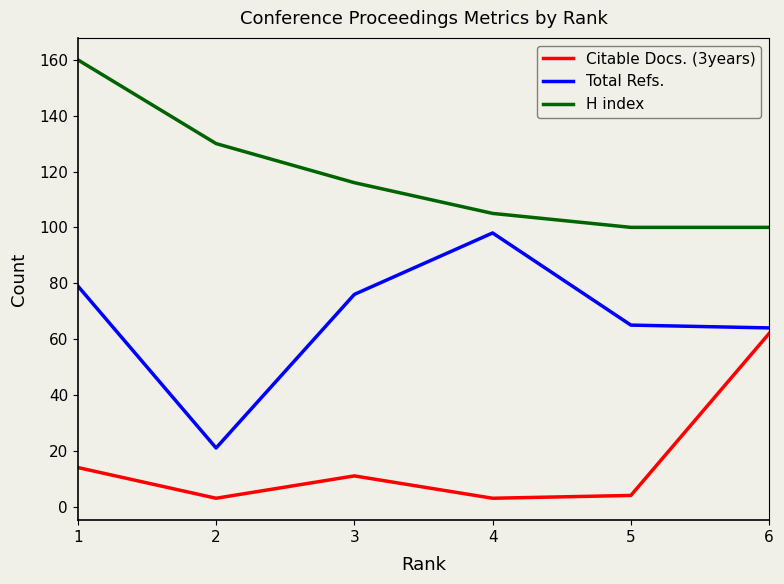

At which category is the sum across all series the highest?

1